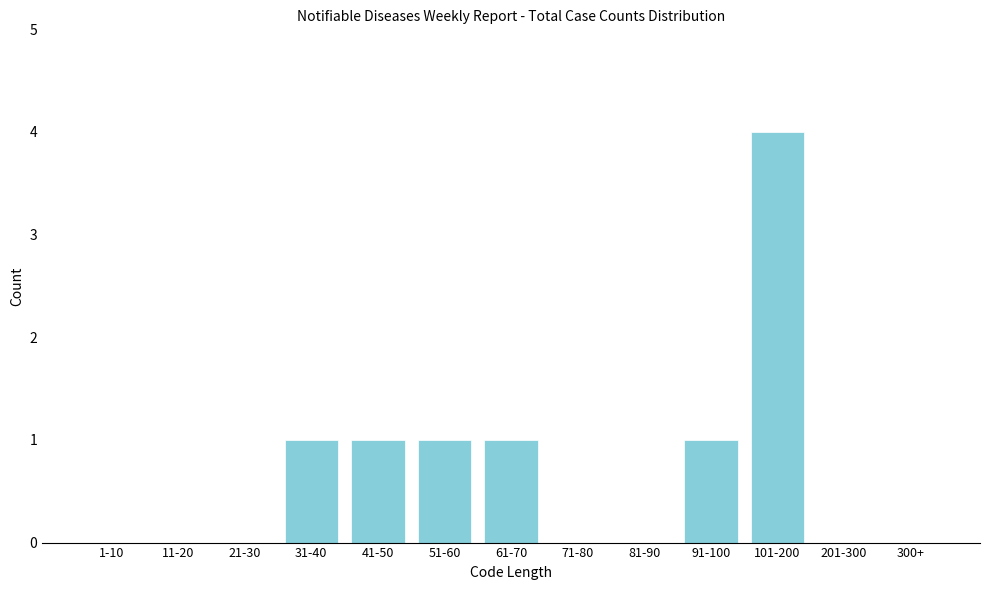

Reading left to right, what are all the values shown in this chart?

1-10=0	11-20=0	21-30=0	31-40=1	41-50=1	51-60=1	61-70=1	71-80=0	81-90=0	91-100=1	101-200=4	201-300=0	300+=0